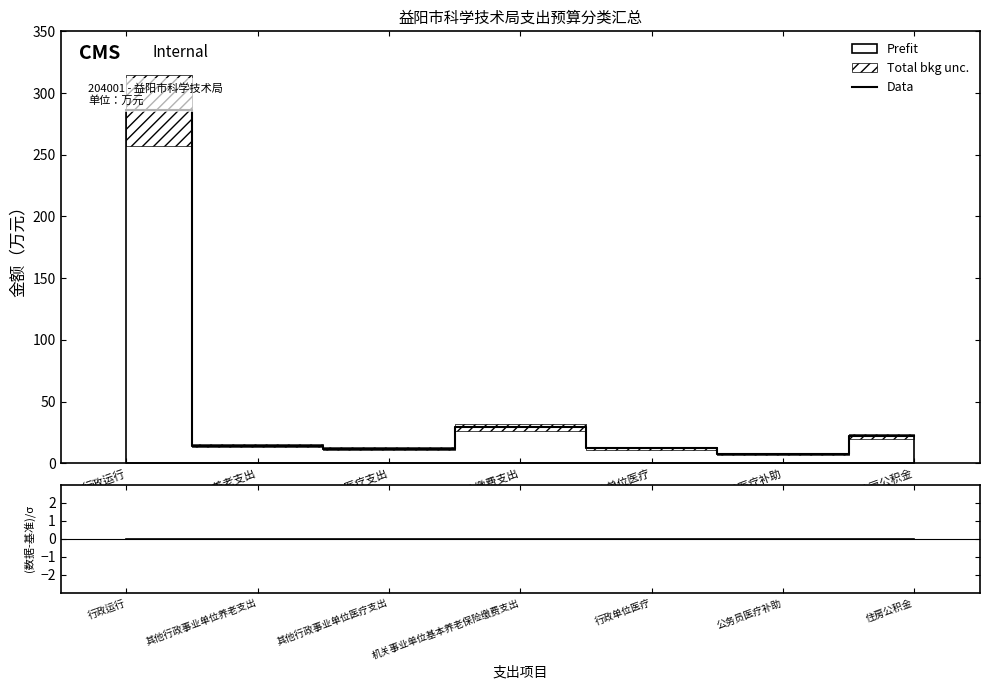

What is the label of the 2nd point from the left?

其他行政事业单位养老支出